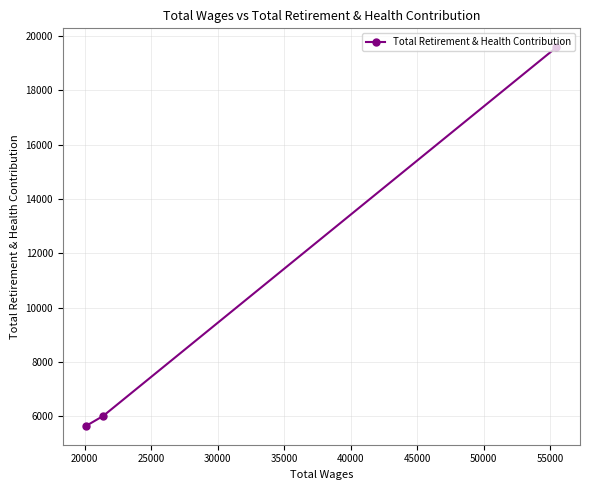

What is the value of the 3rd point from the left?

19578